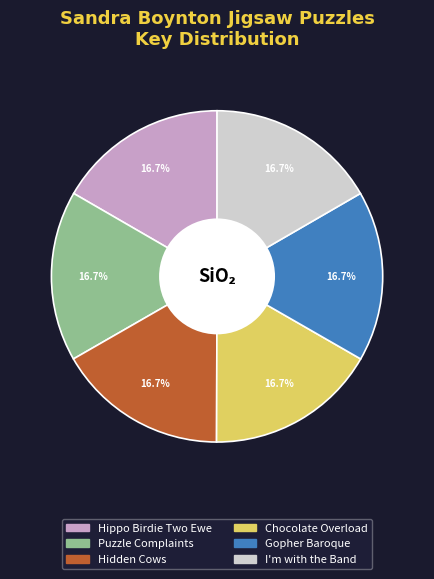

Is it true that Chocolate Overload is 17% of the pie?

True